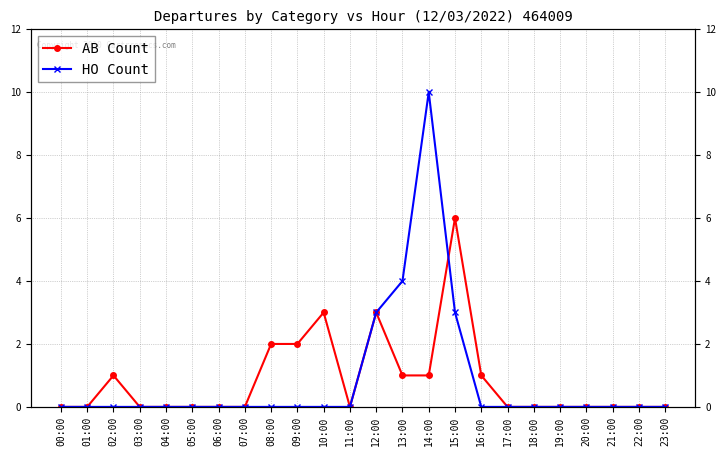

Is it true that AB Count equals 0 at 17:00?

True